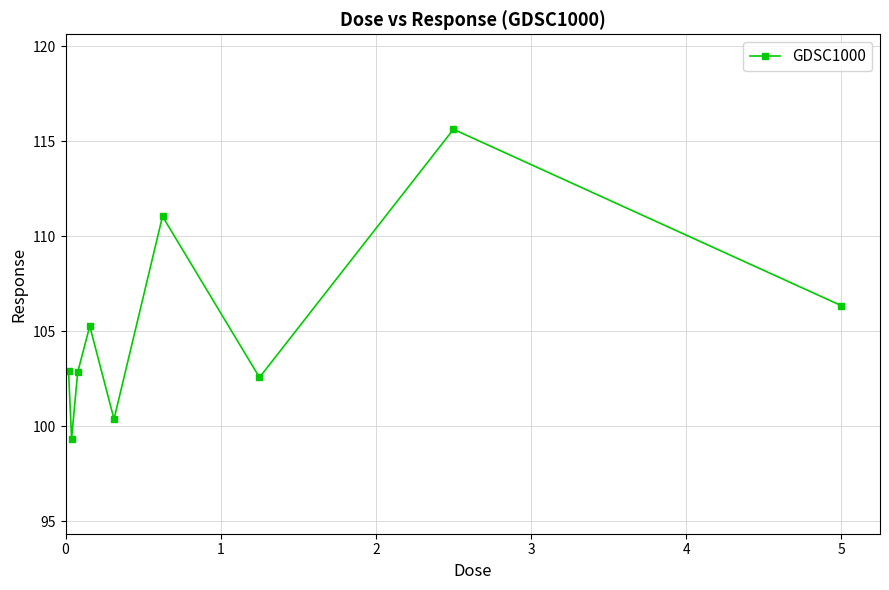

What is the average value?

105.1